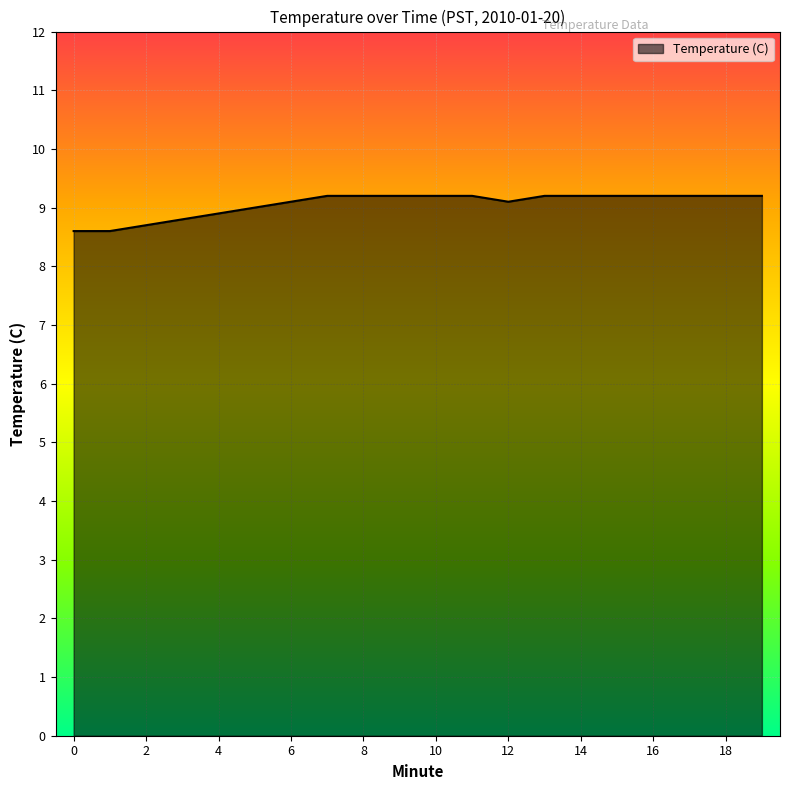

What is the minimum value shown in the chart?

8.6